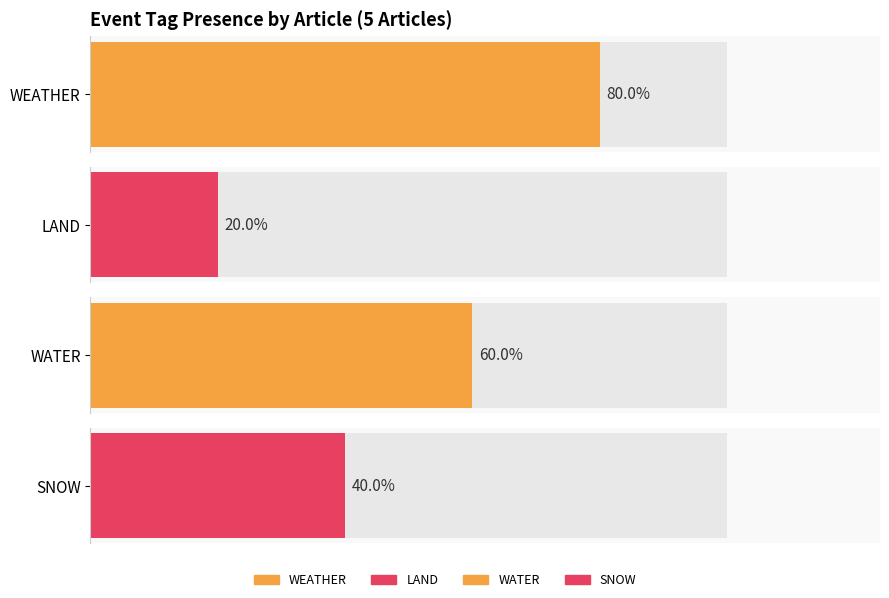

Is the value of LAND at Orenburg Russia greater than the value of SNOW at Karelia Russia?

No